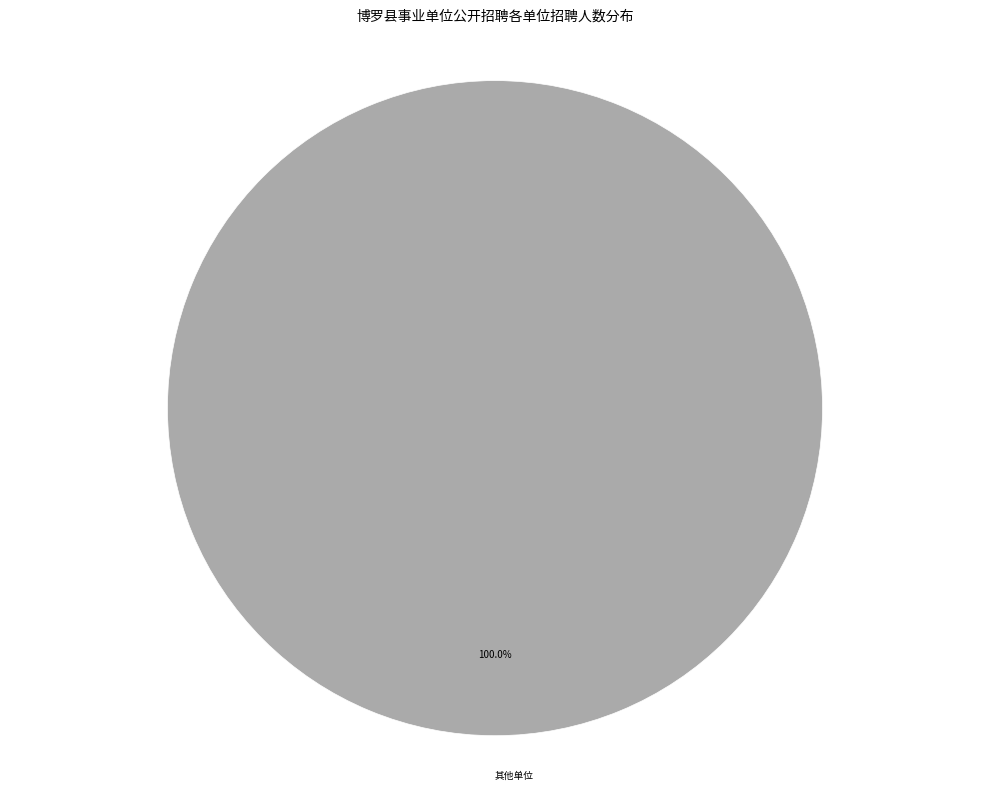

Does 其他单位 represent more than half of the total?

Yes